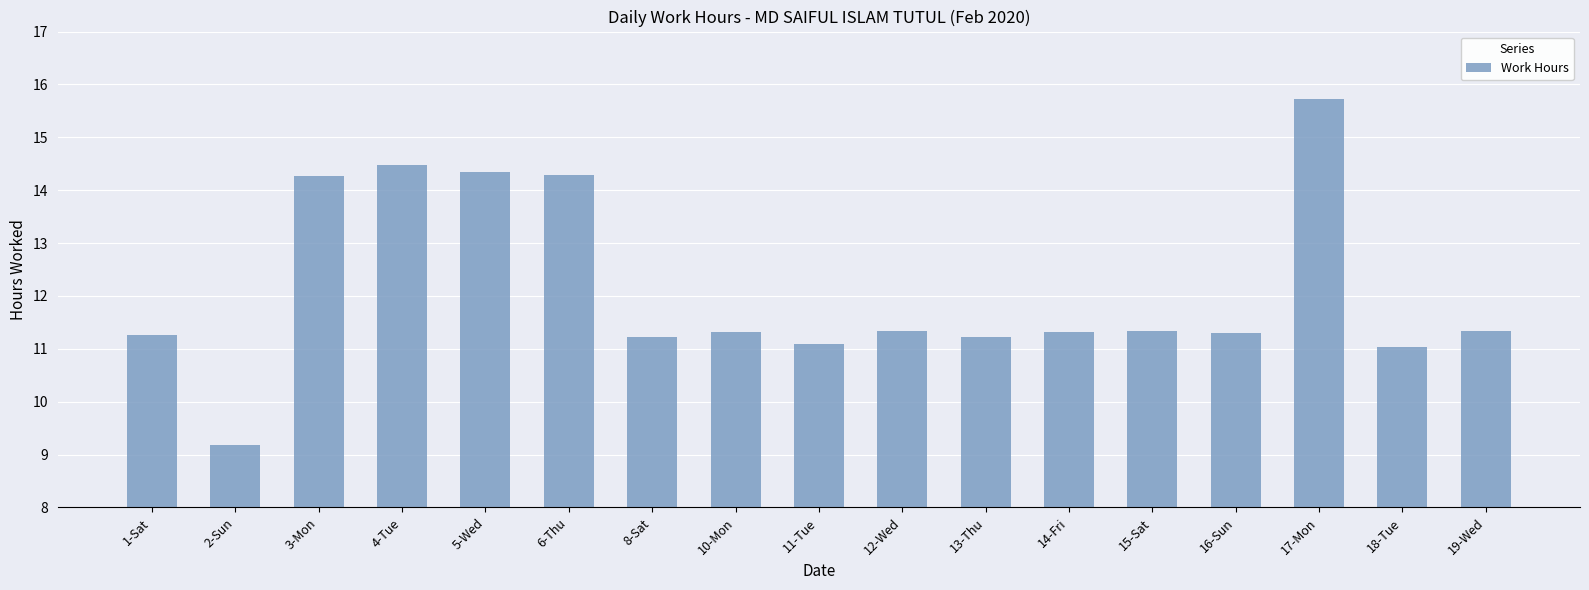

How many categories are shown in the chart?

17